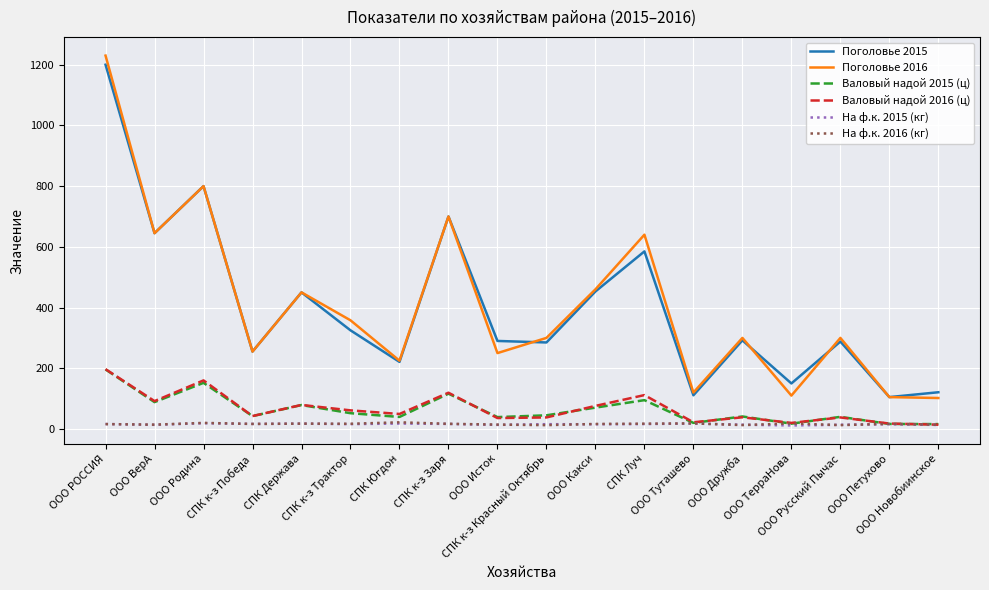

True or false: Поголовье 2015 has more than 1 points higher than both neighbors.

True